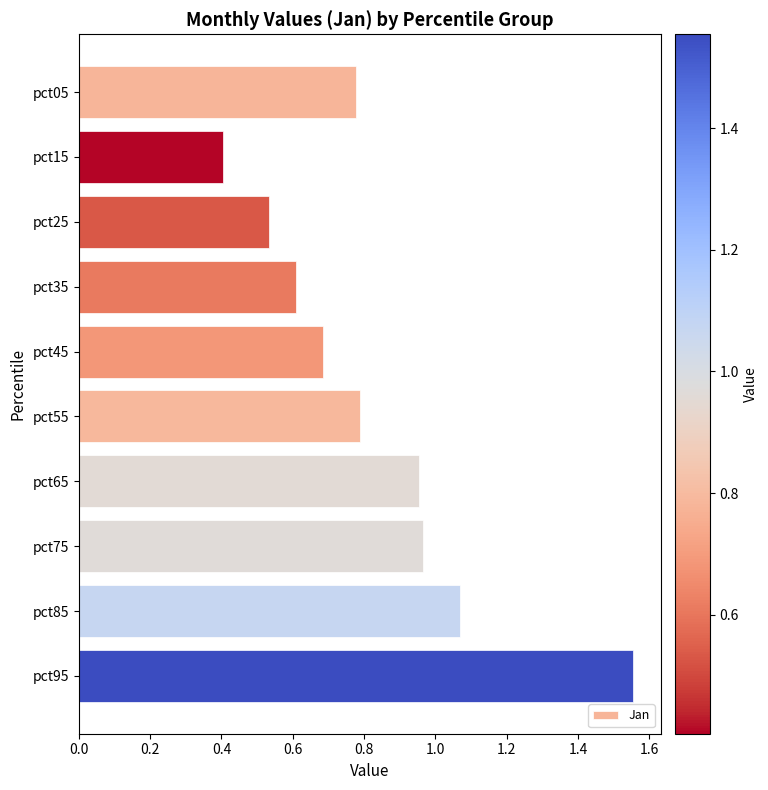

What is the smallest value displayed?

0.4